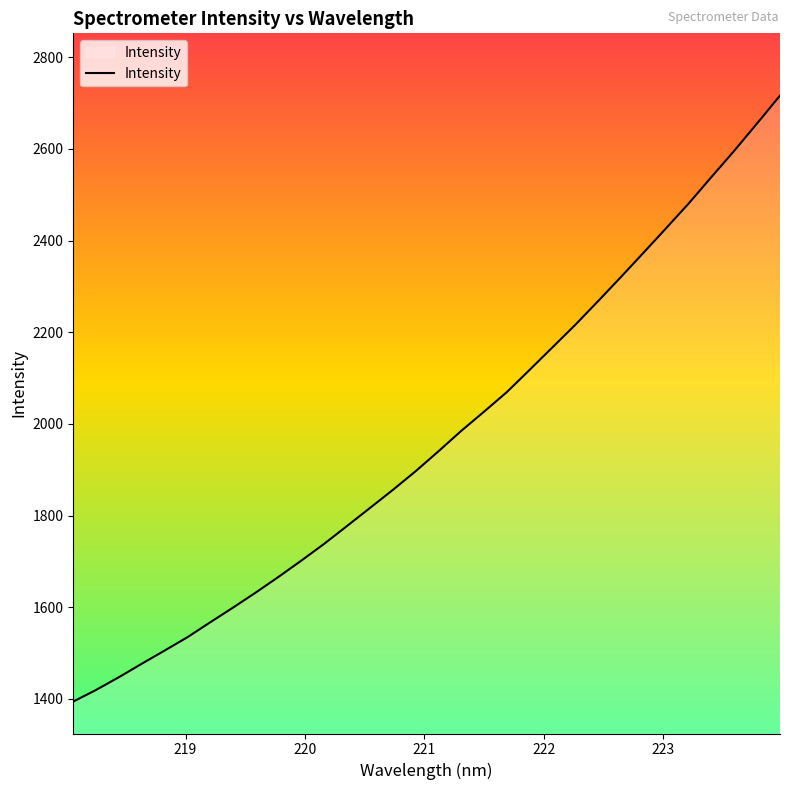

What is the smallest value displayed?

1394.3